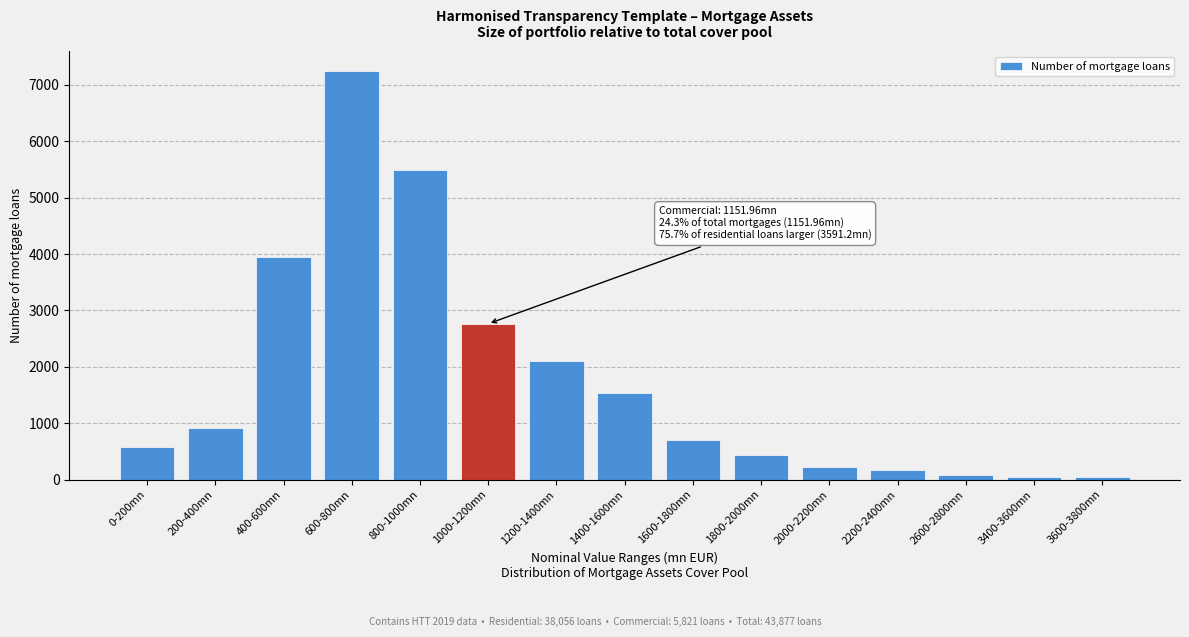

Reading right to left, transcribe all the data shown in this chart.

43	43	87	175	219	438	702	1535	2106	2764	5484	7239	3948	921	570